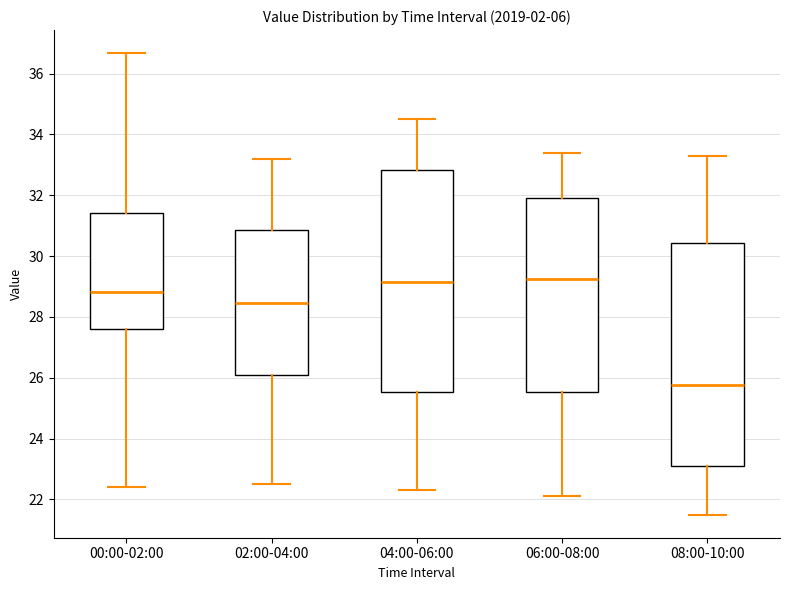

Reading left to right, read every box against the y-axis: the position of its median line, the range the box covers, and the ends of its whiskers. The values are not printed on the chart, so give them approximately, as read against the axis.

00:00-02:00: median 28.8, box 27.6 to 31.4, whiskers 22.4 to 36.6
02:00-04:00: median 28.4, box 26.2 to 30.8, whiskers 22.6 to 33.2
04:00-06:00: median 29.2, box 25.6 to 32.8, whiskers 22.4 to 34.6
06:00-08:00: median 29.2, box 25.6 to 32.0, whiskers 22.2 to 33.4
08:00-10:00: median 25.8, box 23.2 to 30.4, whiskers 21.6 to 33.4